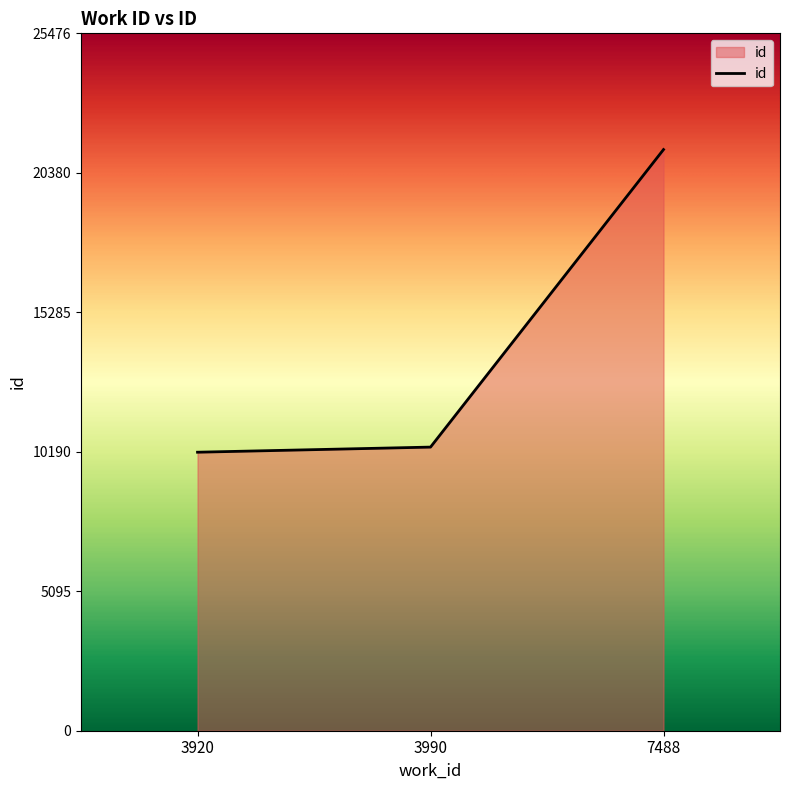

Does the chart have visible grid lines?

No